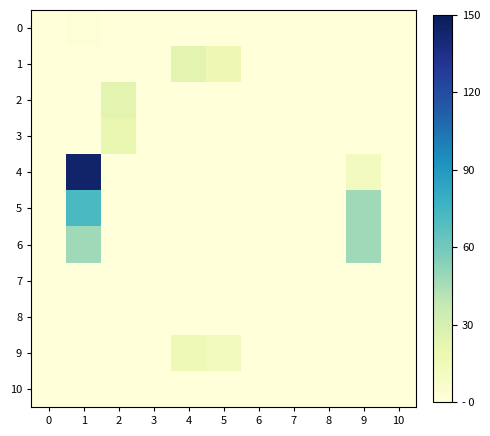

Reading right to left, list all the values displayed in this chart.

0: 10=0	9=0	8=0	7=0	6=0	5=0	4=0	3=0	2=0	1=2	0=0
1: 10=0	9=0	8=0	7=0	6=0	5=18	4=24	3=0	2=0	1=0	0=0
2: 10=0	9=0	8=0	7=0	6=0	5=0	4=0	3=0	2=24	1=0	0=0
3: 10=0	9=0	8=0	7=0	6=0	5=0	4=0	3=0	2=20	1=0	0=0
4: 10=0	9=12	8=0	7=0	6=0	5=0	4=0	3=0	2=0	1=144	0=0
5: 10=0	9=48	8=0	7=0	6=0	5=0	4=0	3=0	2=0	1=72	0=0
6: 10=0	9=48	8=0	7=0	6=0	5=0	4=0	3=0	2=0	1=48	0=0
7: 10=0	9=0	8=0	7=0	6=0	5=0	4=0	3=0	2=0	1=0	0=0
8: 10=0	9=0	8=0	7=0	6=0	5=0	4=0	3=0	2=0	1=0	0=0
9: 10=0	9=0	8=0	7=0	6=0	5=14	4=16	3=0	2=0	1=0	0=0
10: 10=0	9=0	8=0	7=0	6=0	5=0	4=0	3=0	2=0	1=0	0=0